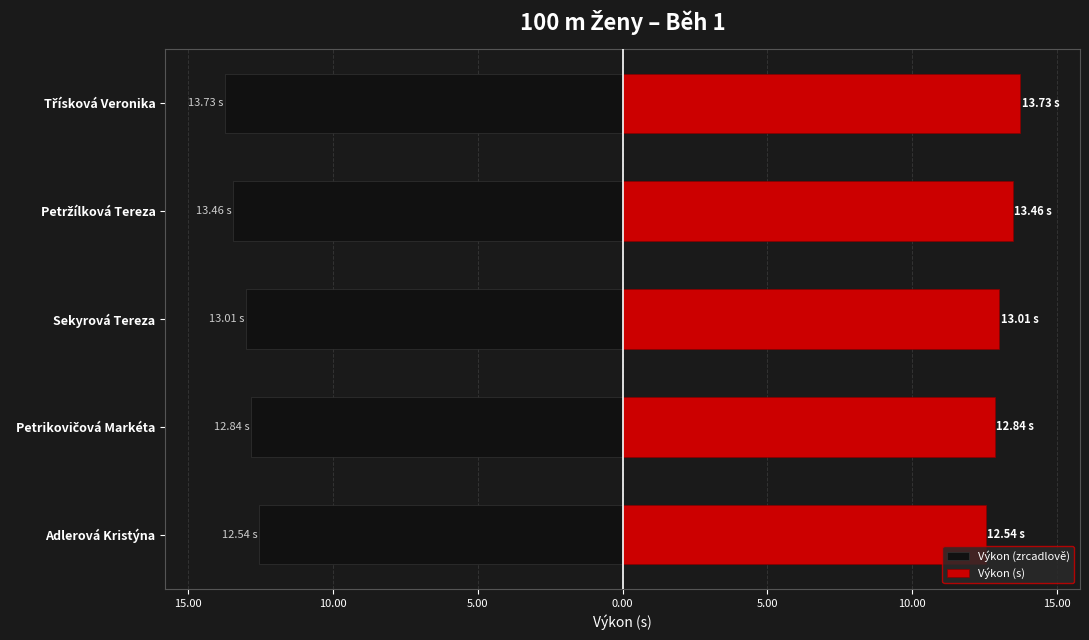

How many bars are there in each group?

2